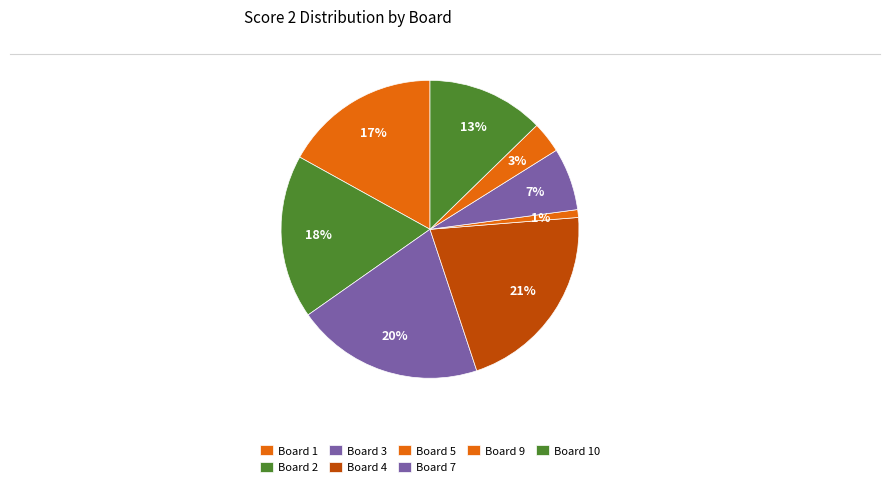

Is there any slice that represents more than half of the pie?

No